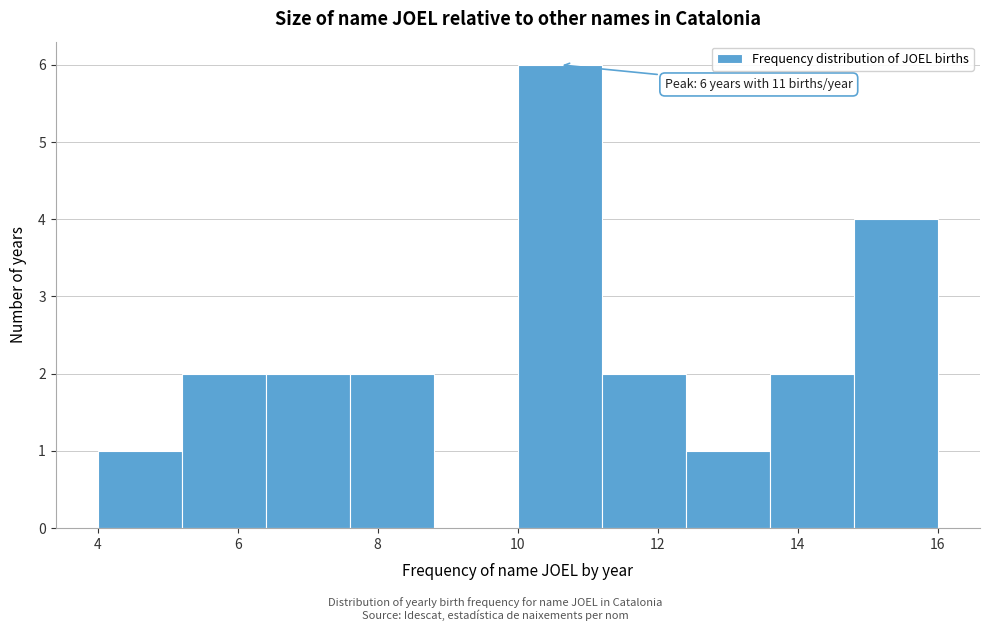

Which range on the x-axis has the tallest bar?

10.0 to 11.2